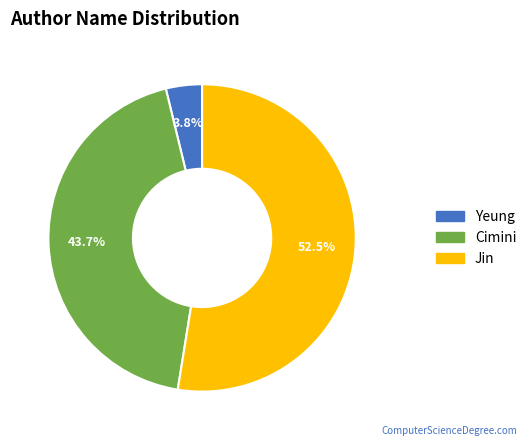

Approximately how many times larger is the value at Jin compared to Yeung?

13.8